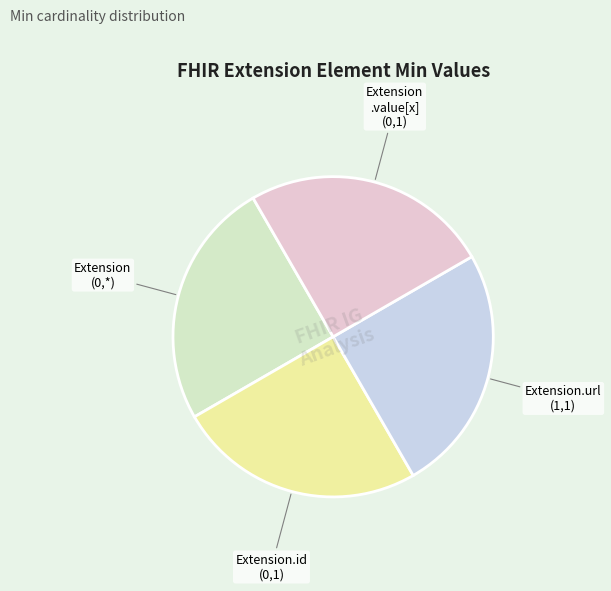

What is the ratio of the value at Extension.url (1,1) to the value at Extension .value[x] (0,1)?

1.0